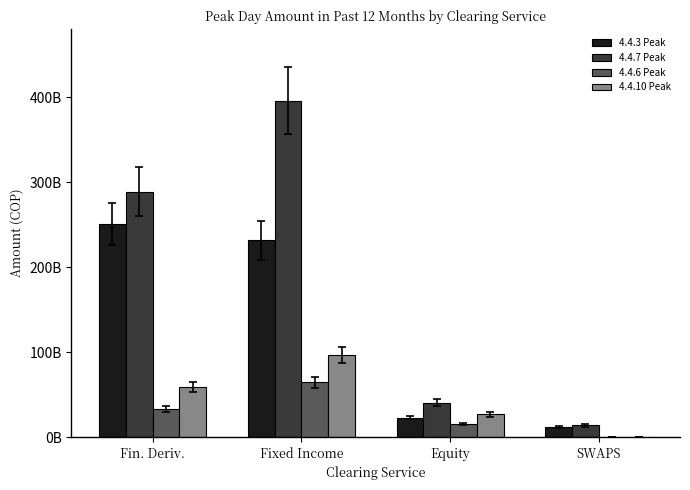

Are the bars grouped side by side (vs. stacked)?

Yes